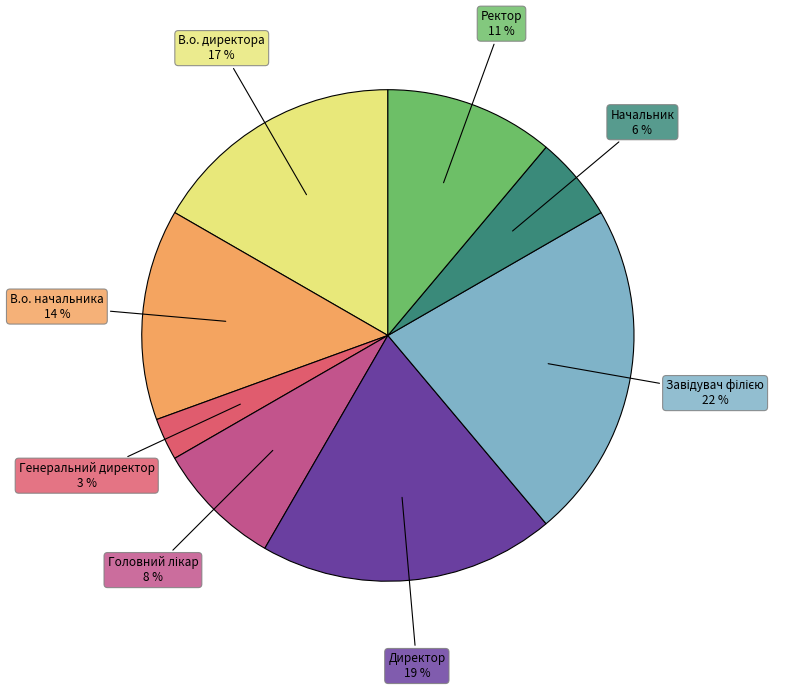

Between Директор and Генеральний директор, which is larger?

Директор